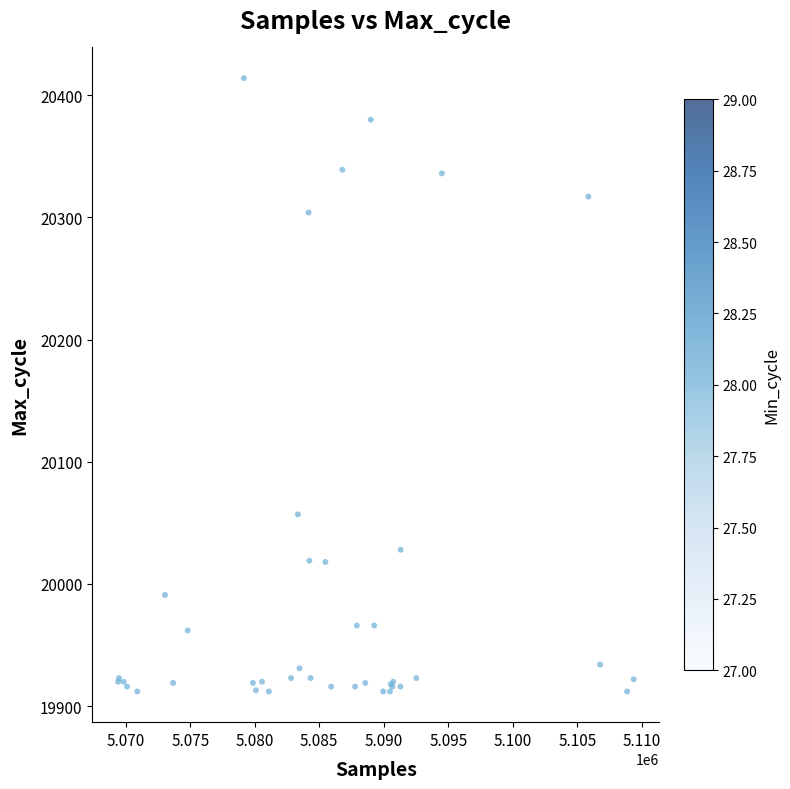

What Y value in the scatter plot is closest to 20163?

20057